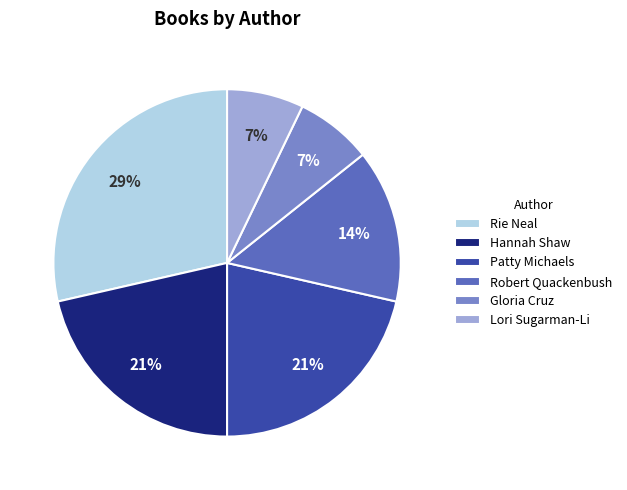

Is Rie Neal the majority of the pie?

No